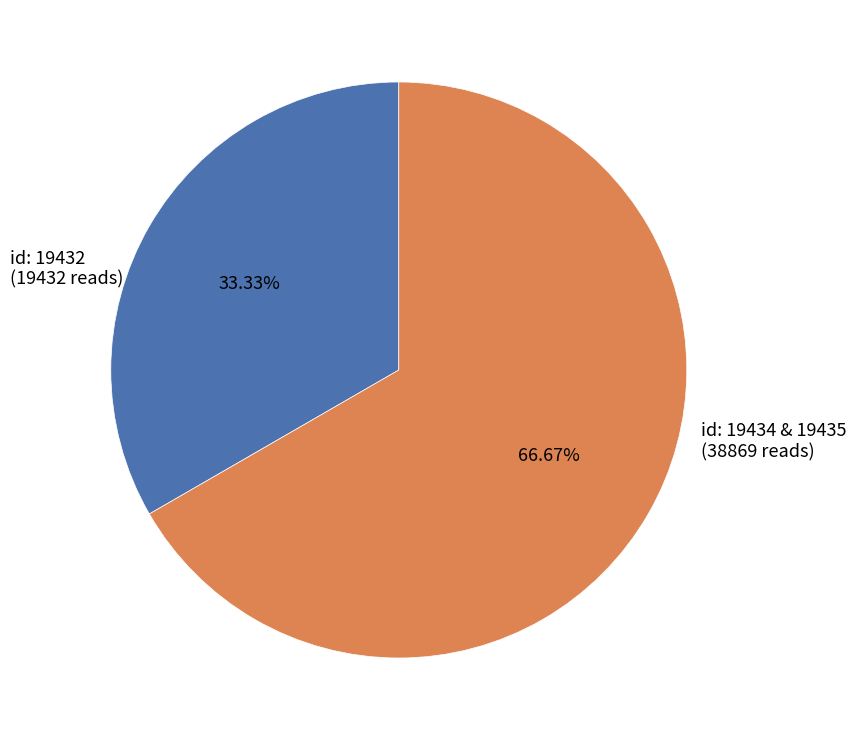

Count the number of slices in the pie.

2